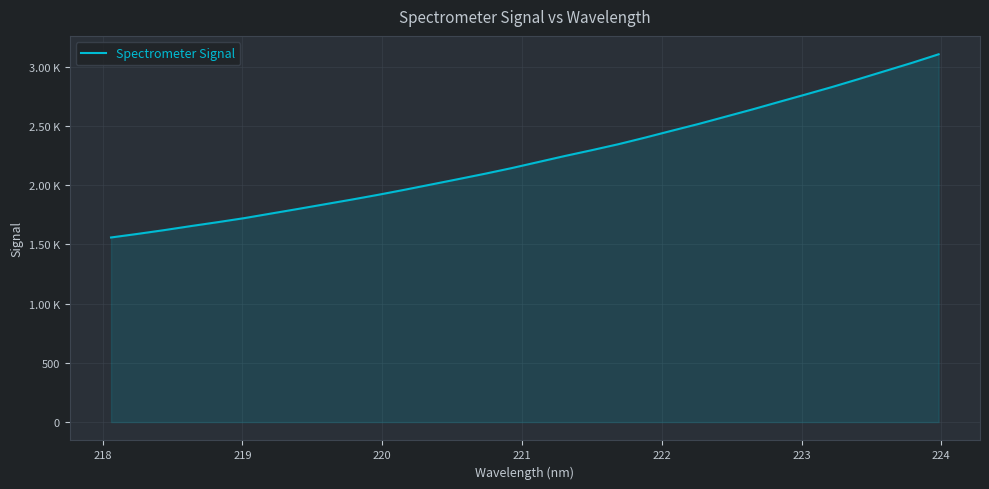

True or false: the data has more than 1 interior local peaks.

False